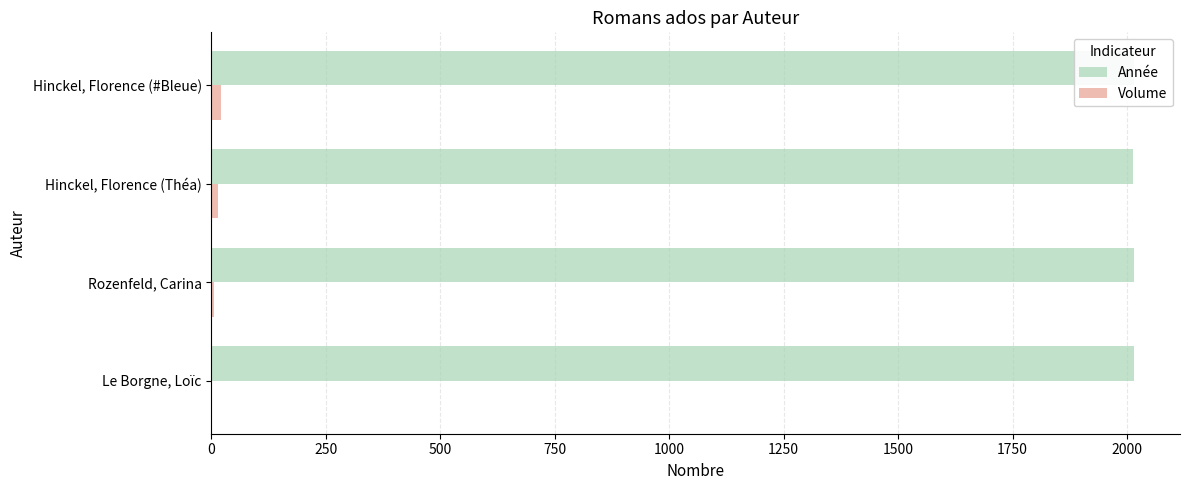

What is the sum of all Année values?

8059